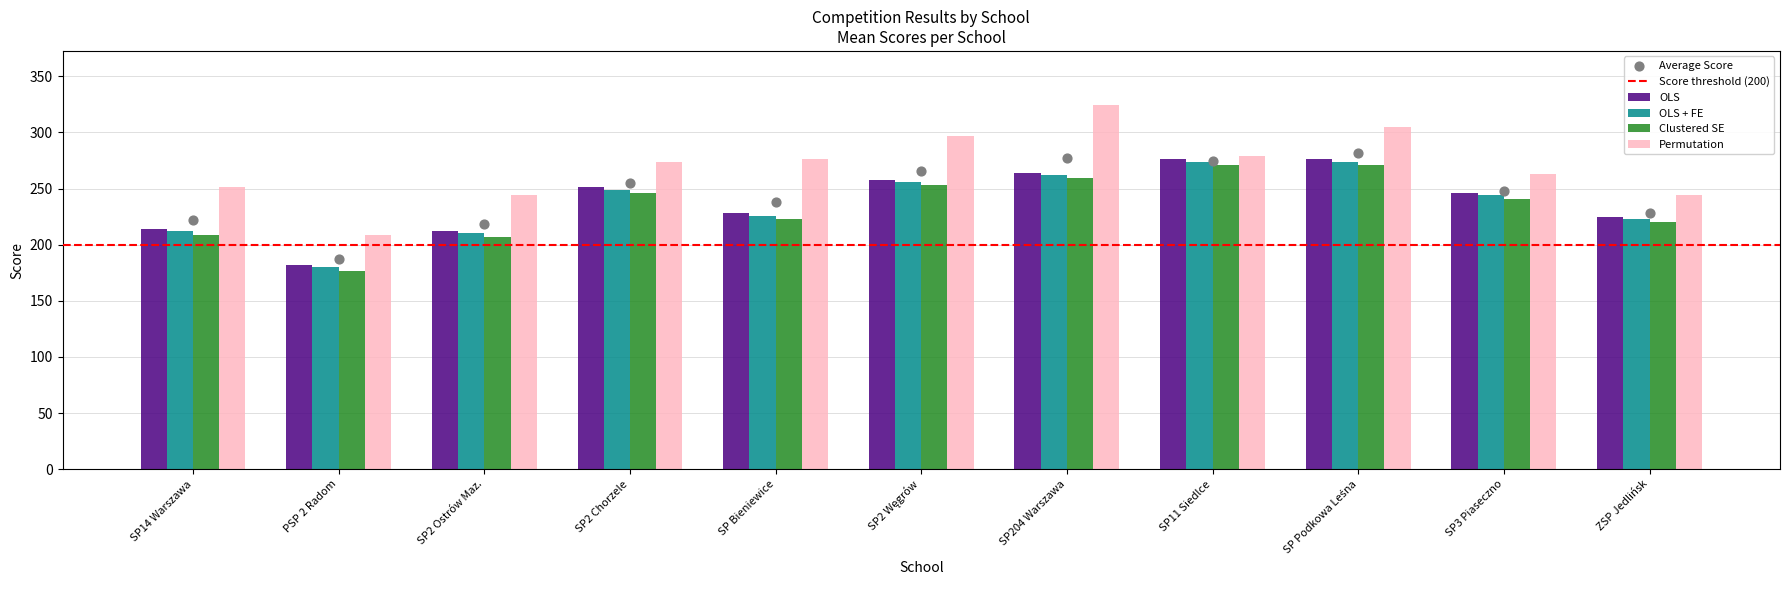

What is the difference between the maximum and second lowest values in the OLS + FE series?

64